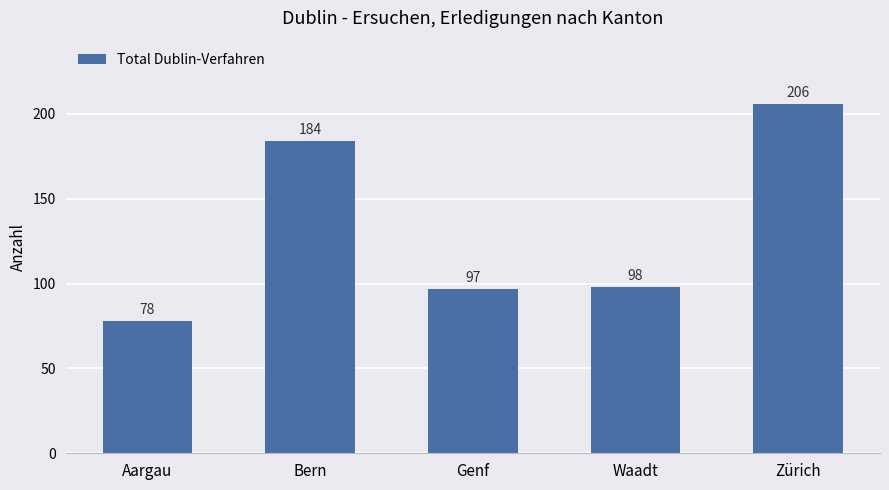

What is the change in value from Bern to Zürich?

+22